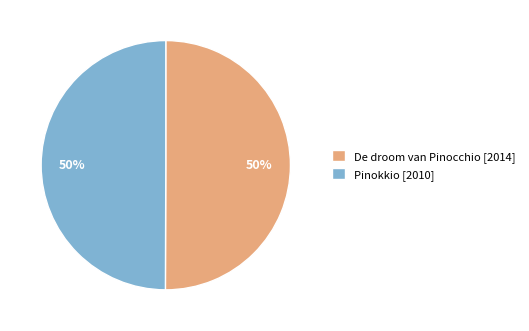

What percentage is the Pinokkio slice, to the nearest percent?

50%